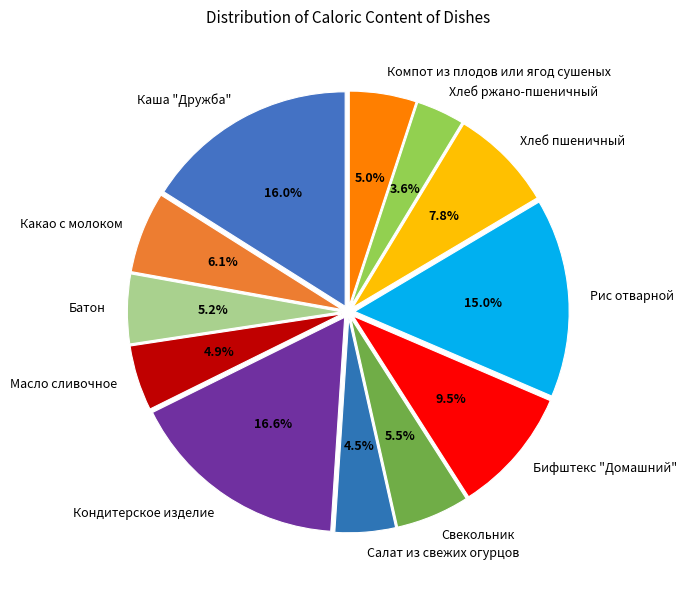

Which category has the biggest portion of the pie?

Кондитерское изделие